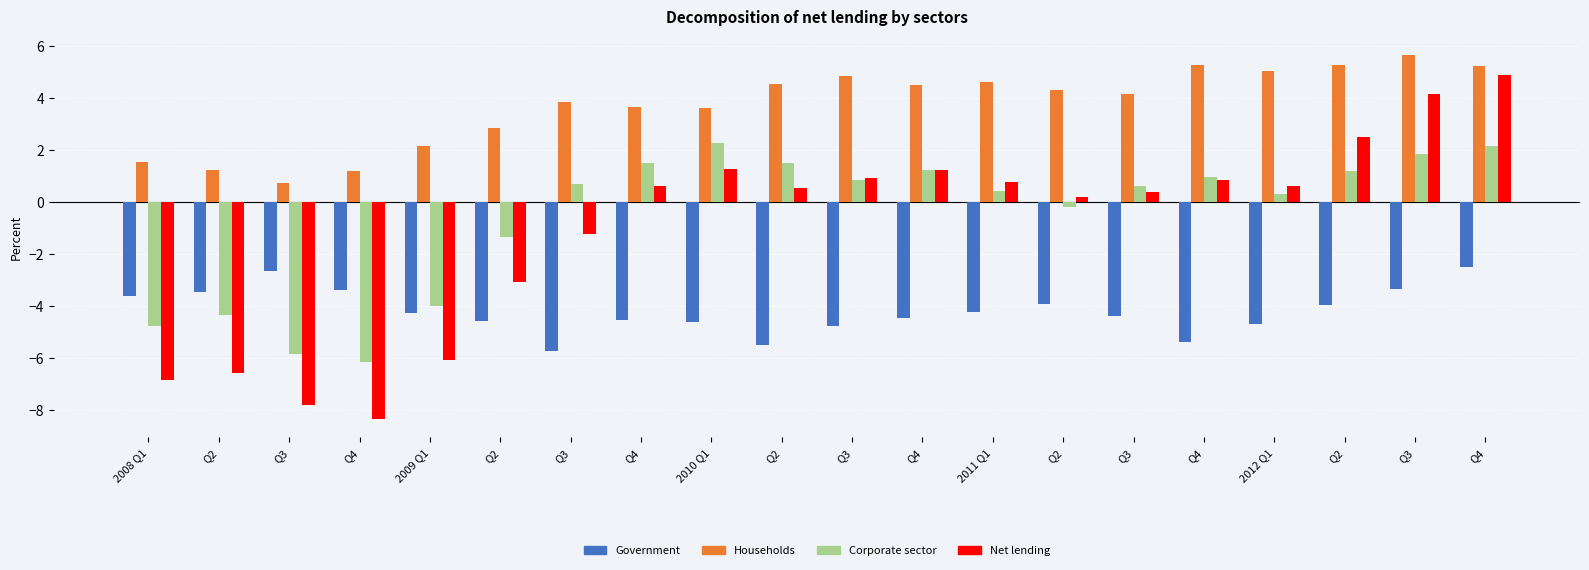

Which series has the largest range (max minus min)?

Net lending